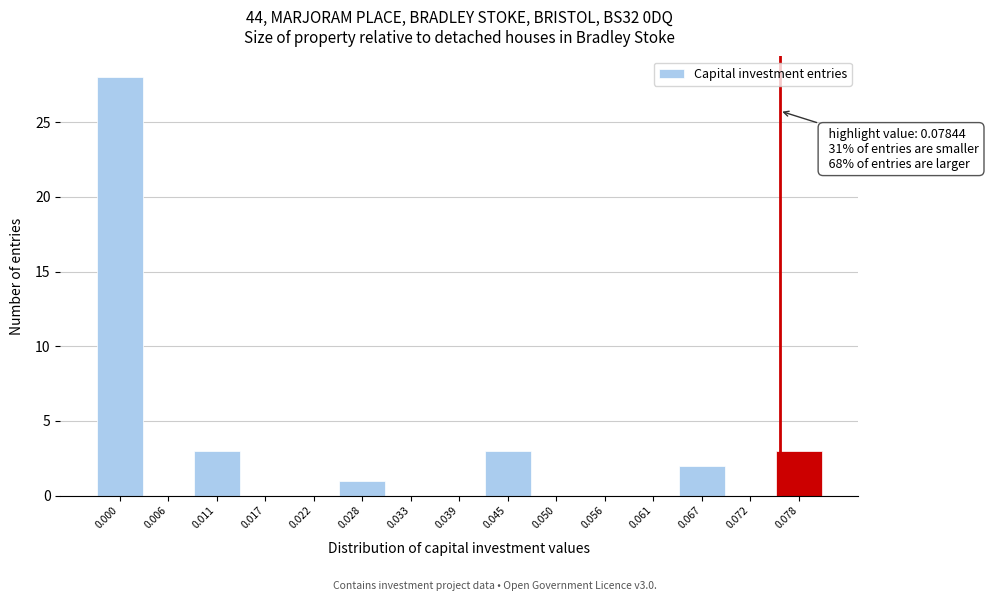

Reading left to right, transcribe all the data shown in this chart.

0.000=28	0.006=0	0.011=3	0.017=0	0.022=0	0.028=1	0.033=0	0.039=0	0.045=3	0.050=0	0.056=0	0.061=0	0.067=2	0.072=0	0.078=3